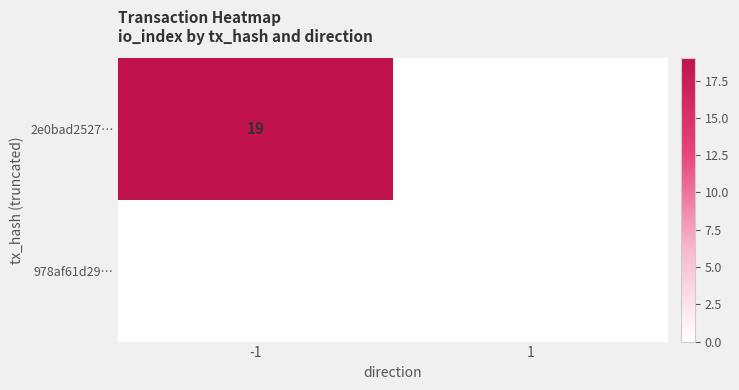

The value of 2e0bad2527… at -1 is 28. True or false?

False